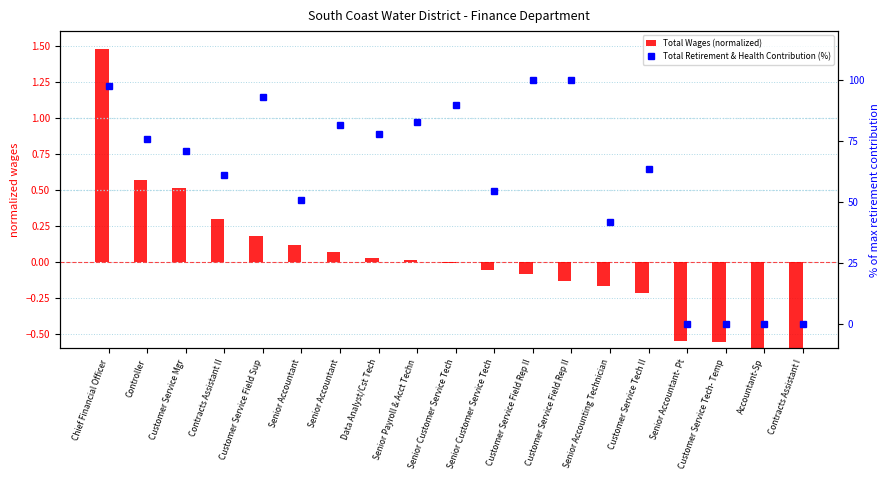

Where does the Total Wages (normalized) series first go above 0?

Chief Financial Officer